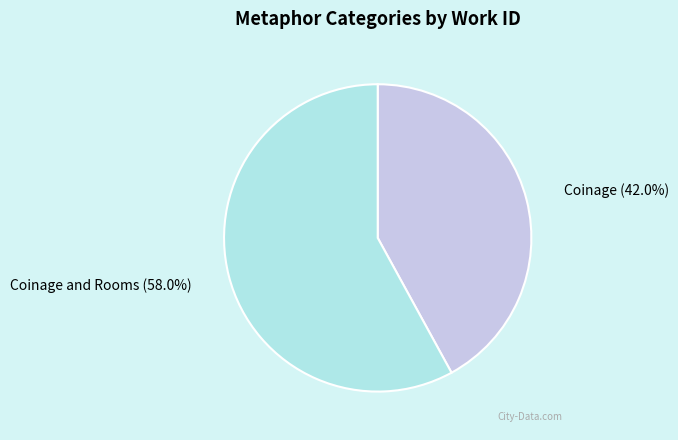

Approximately how many times larger is the value at Coinage and Rooms compared to Coinage?

1.4